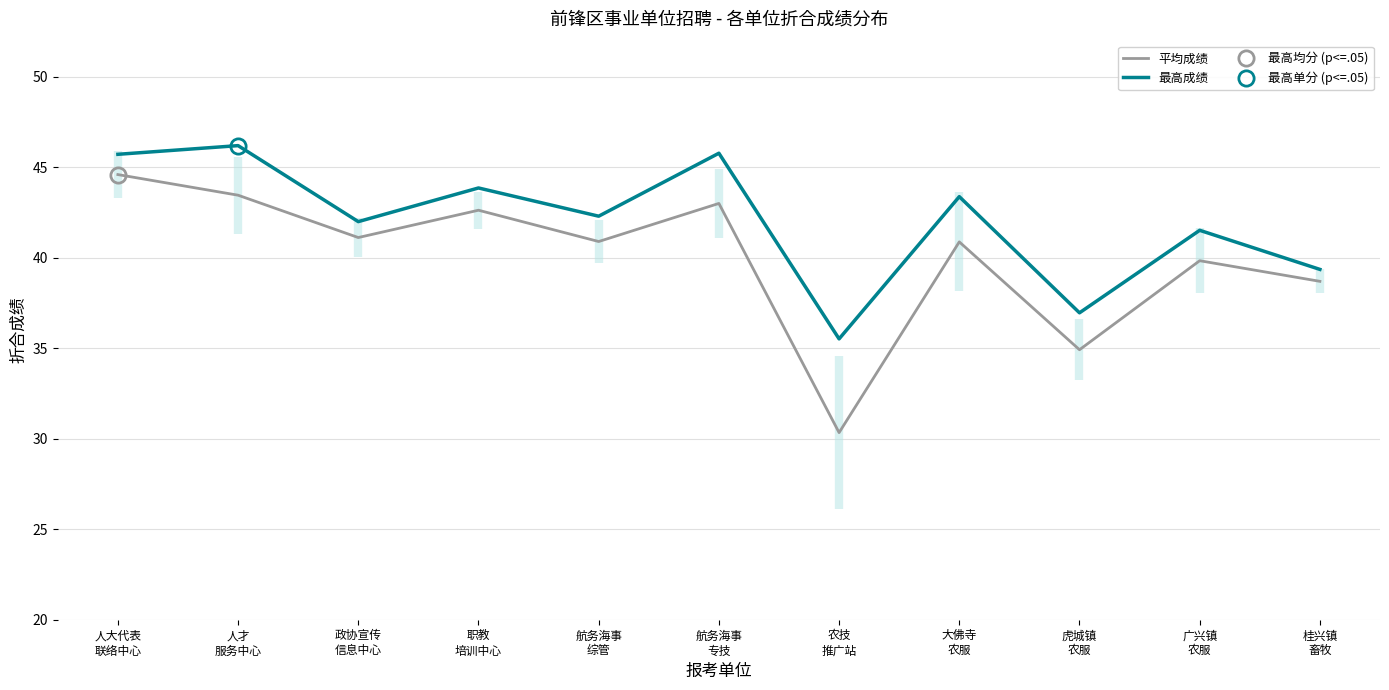

What value does the 最高成绩 series have at 人才
服务中心?

46.2